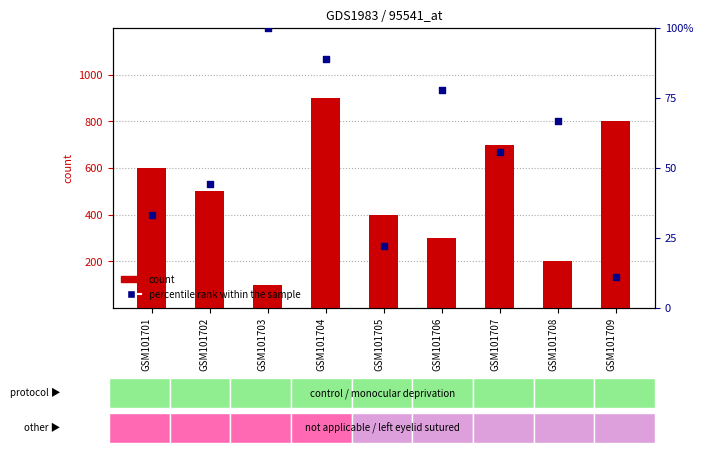

What is the total value across all series at GSM101703?

101.0